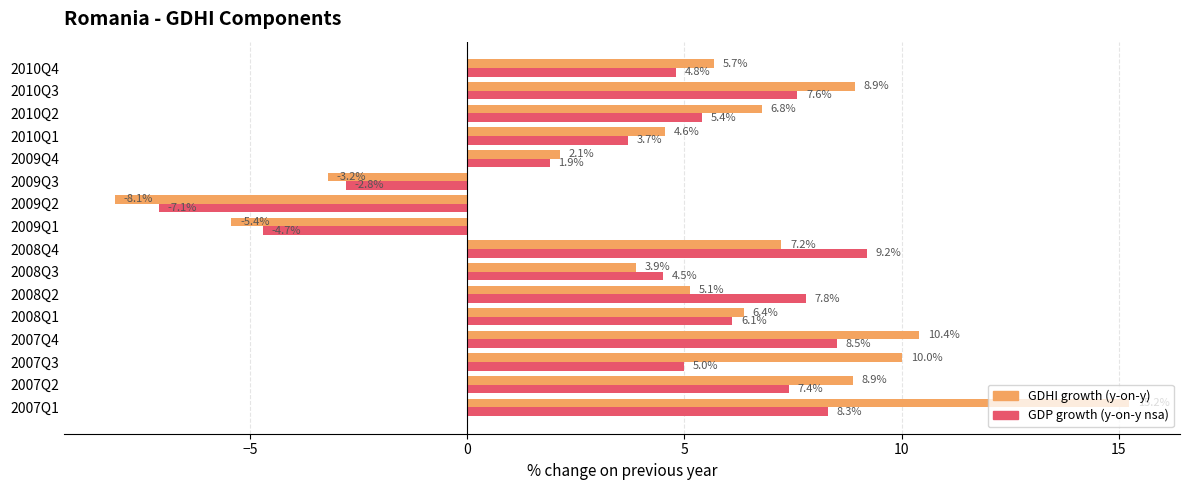

What is the total value across all series at 2010Q3?

16.5